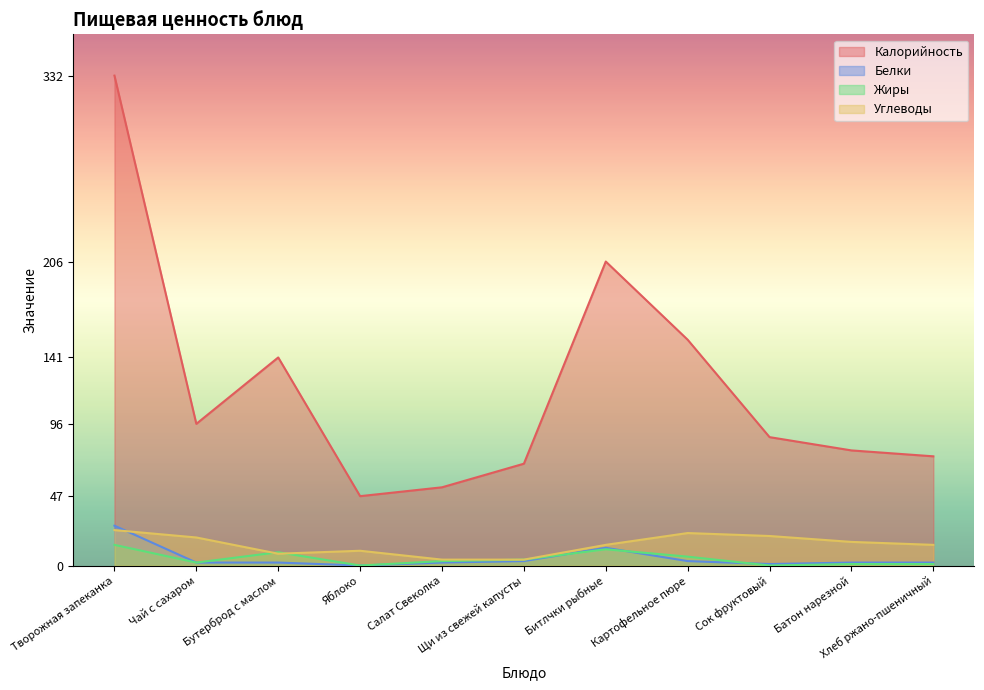

What position from the left is Хлеб ржано-пшеничный?

11